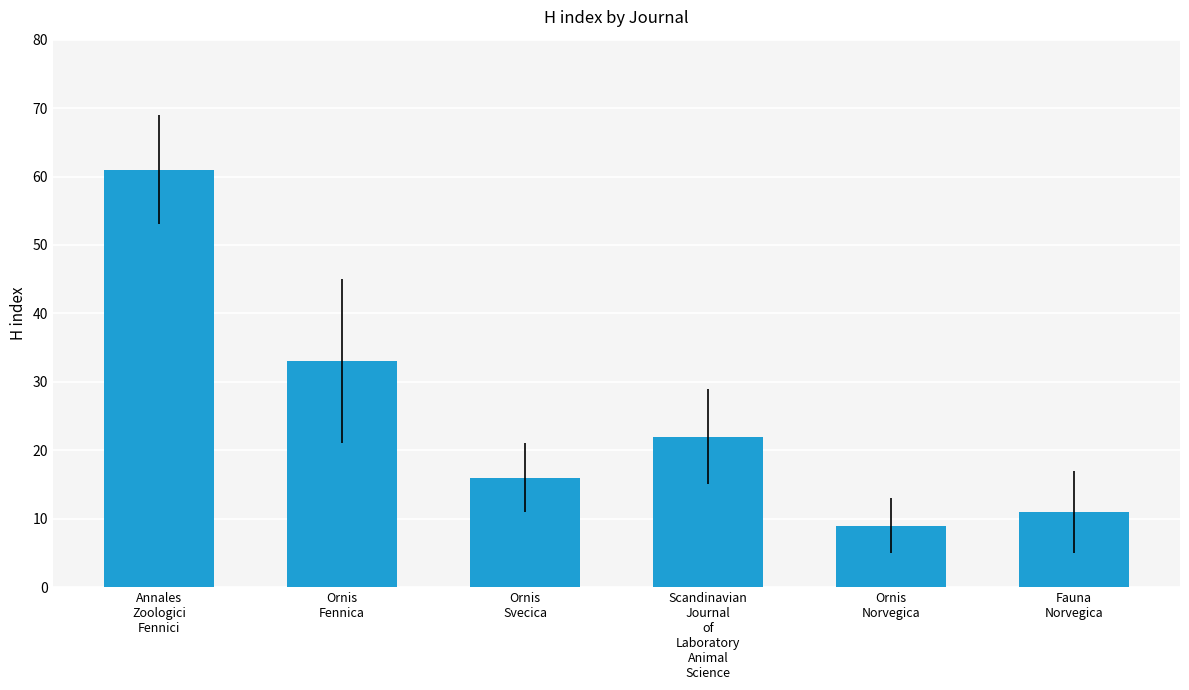

Approximately how many times larger is the value at Ornis
Norvegica compared to Fauna
Norvegica?

0.8